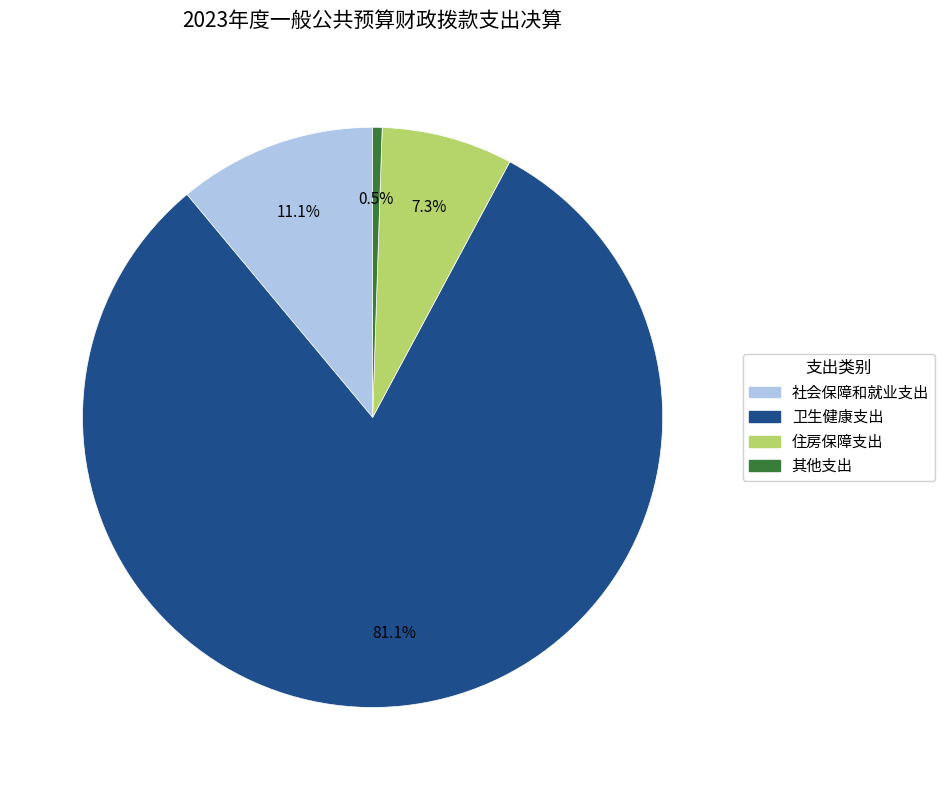

Which has a higher value, 社会保障和就业支出 or 其他支出?

社会保障和就业支出